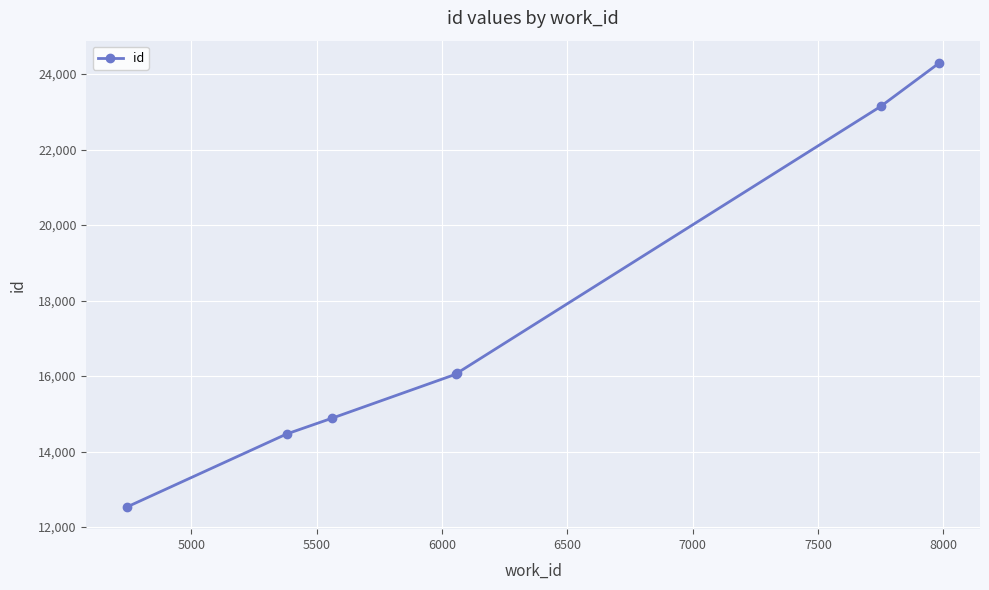

What is the value of the 3rd point from the left?

14884.0